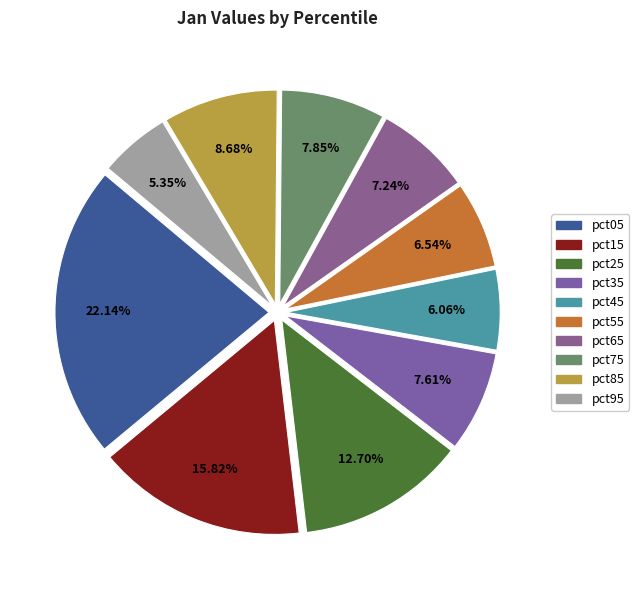

Does pct85 account for over 50% of the chart?

No